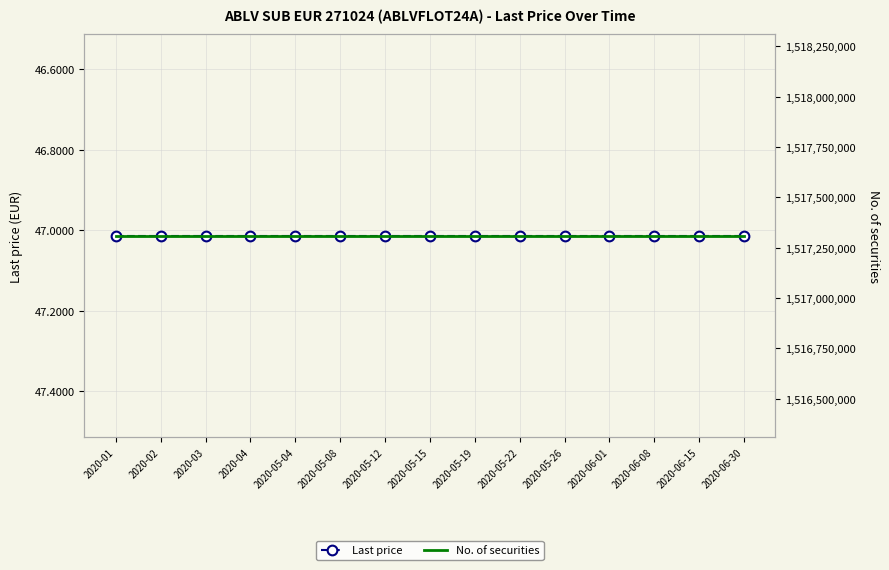

Reading right to left, transcribe all the data shown in this chart.

Last price: 2020-06-30=47.0	2020-06-15=47.0	2020-06-08=47.0	2020-06-01=47.0	2020-05-26=47.0	2020-05-22=47.0	2020-05-19=47.0	2020-05-15=47.0	2020-05-12=47.0	2020-05-08=47.0	2020-05-04=47.0	2020-04=47.0	2020-03=47.0	2020-02=47.0	2020-01=47.0
No. of securities: 2020-06-30=1517310000.0	2020-06-15=1517310000.0	2020-06-08=1517310000.0	2020-06-01=1517310000.0	2020-05-26=1517310000.0	2020-05-22=1517310000.0	2020-05-19=1517310000.0	2020-05-15=1517310000.0	2020-05-12=1517310000.0	2020-05-08=1517310000.0	2020-05-04=1517310000.0	2020-04=1517310000.0	2020-03=1517310000.0	2020-02=1517310000.0	2020-01=1517310000.0